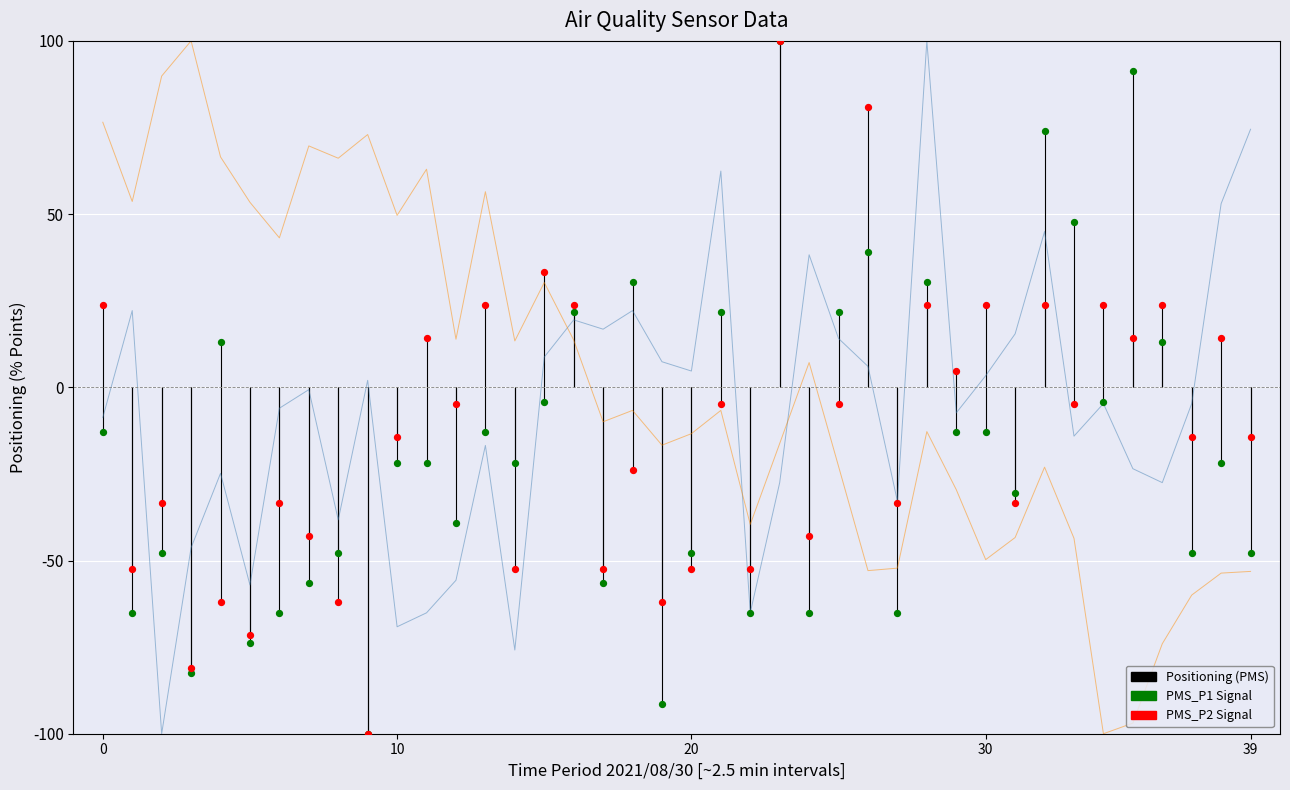

At how many categories does at least one series exceed -61?

40